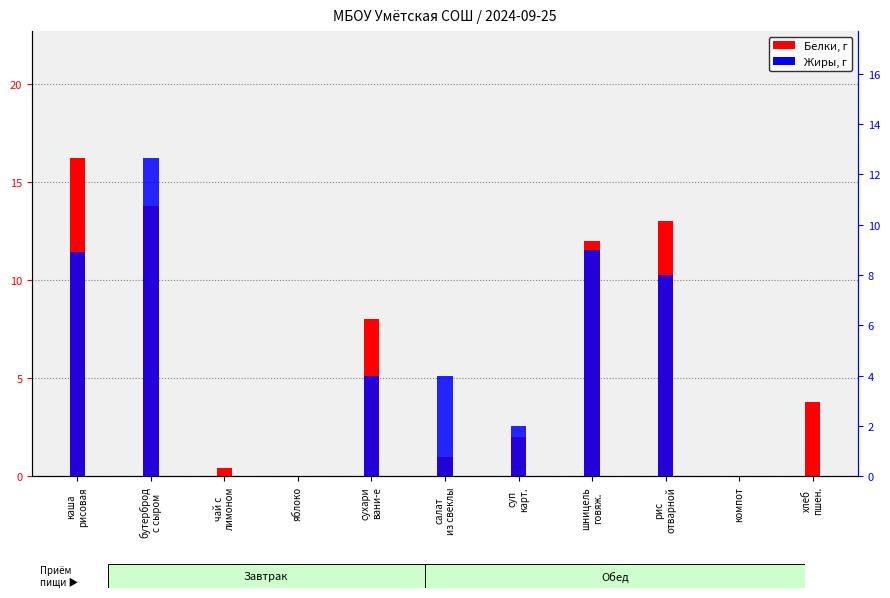

What is the label of the 9th bar from the left?

рис
отварной